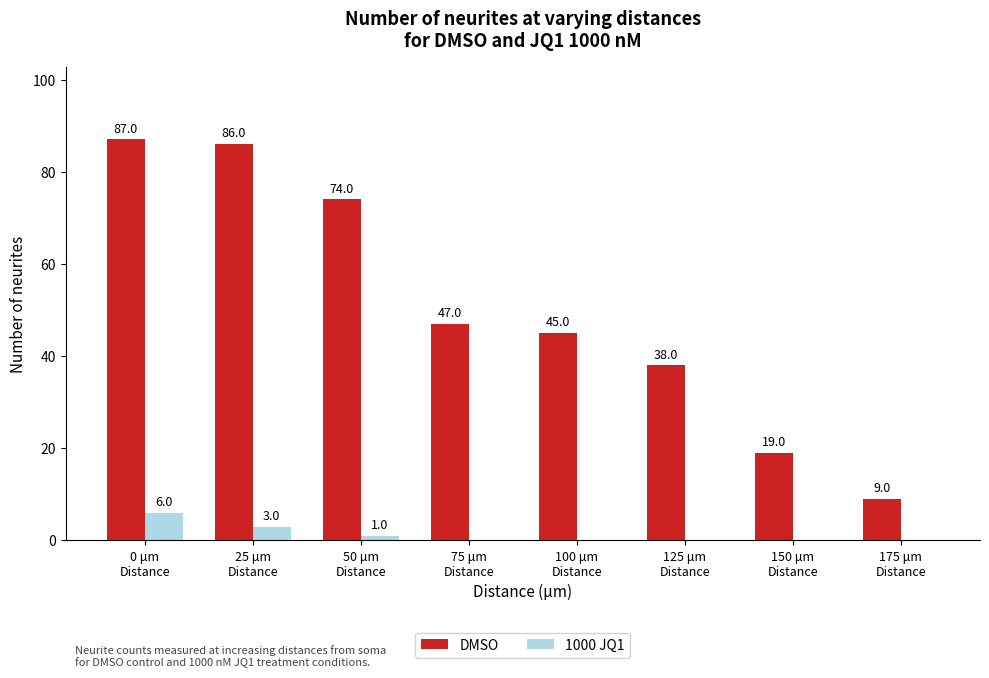

How many positive values does the 1000 JQ1 series have?

3